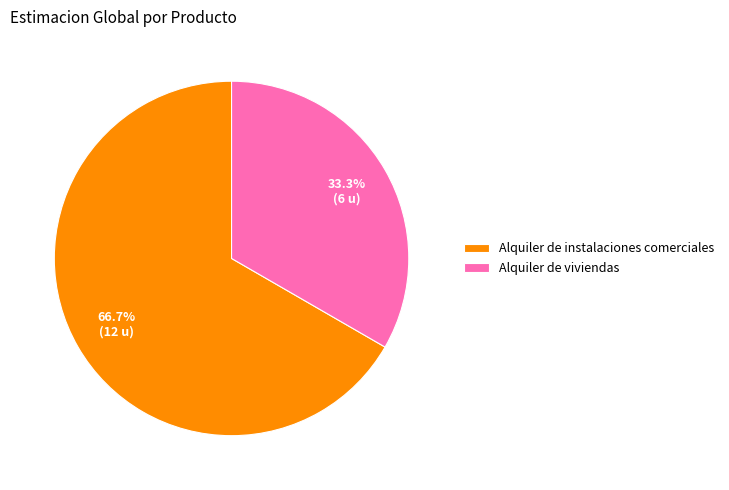

Between Alquiler de instalaciones comerciales and Alquiler de viviendas, which is larger?

Alquiler de instalaciones comerciales